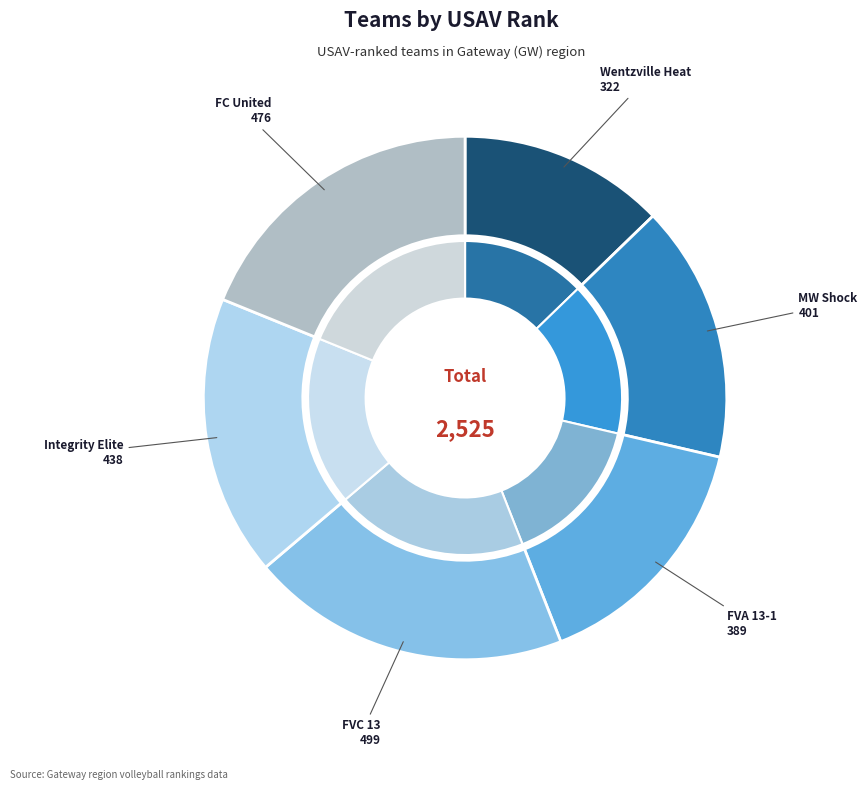

To the nearest percent, what portion does MW Shock 13U Diamond (401) represent?

16%